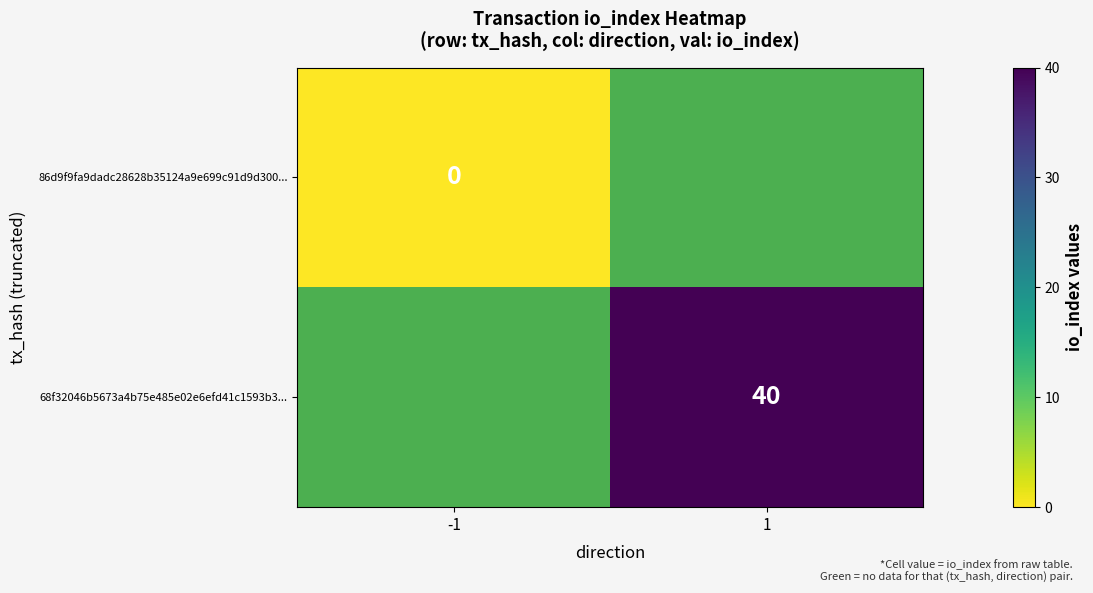

The value of 68f32046b5673a4b75e485e02e6efd41c1593b3... at 1 is 40. True or false?

True